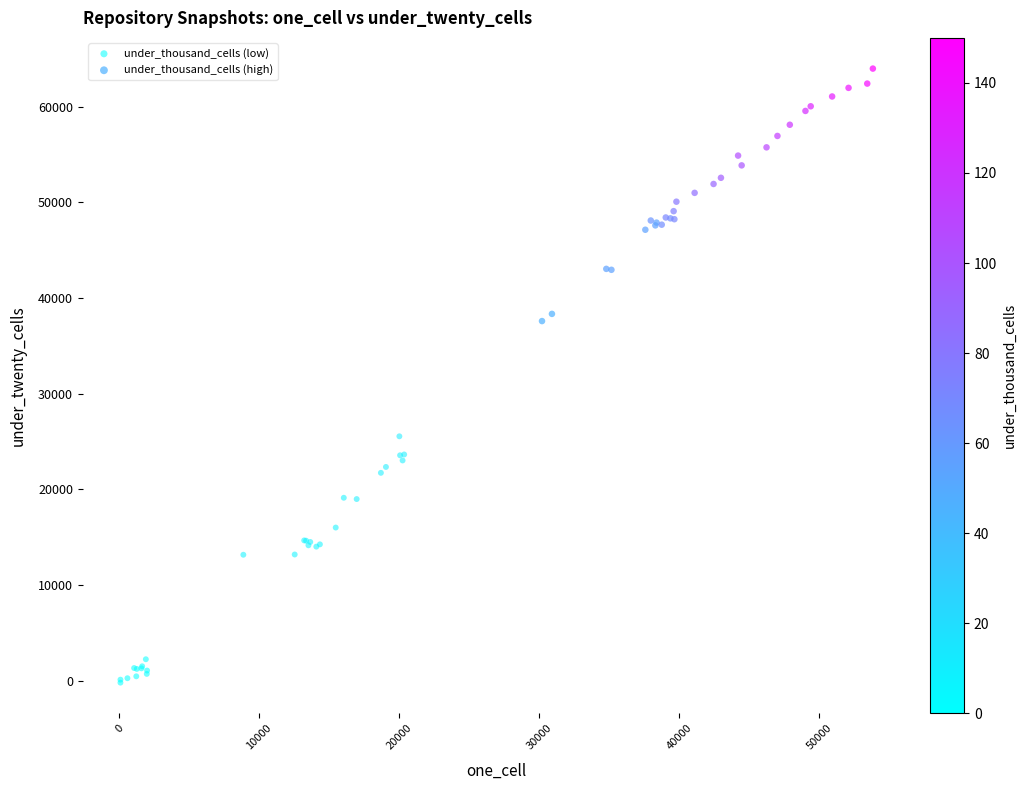

Which series reaches the maximum Y coordinate?

under_thousand_cells (high)